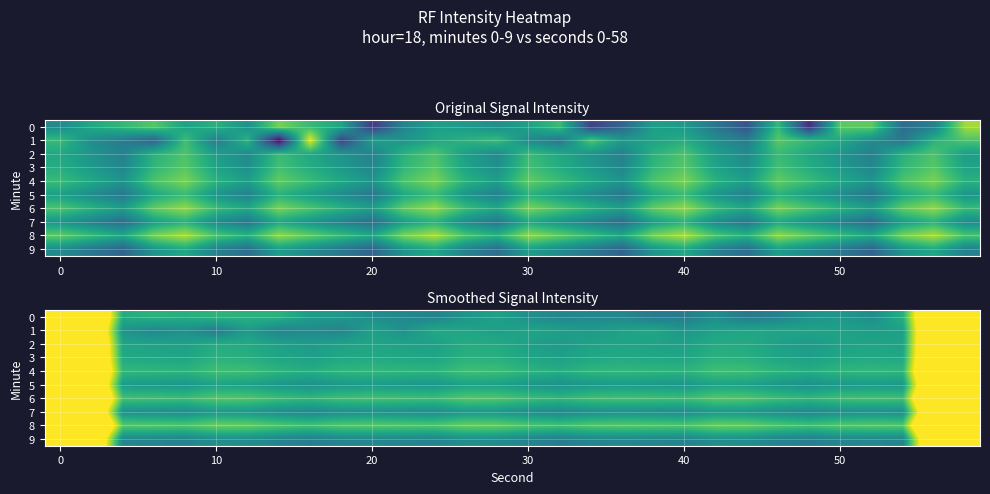

What is the greatest value displayed?

-69.6